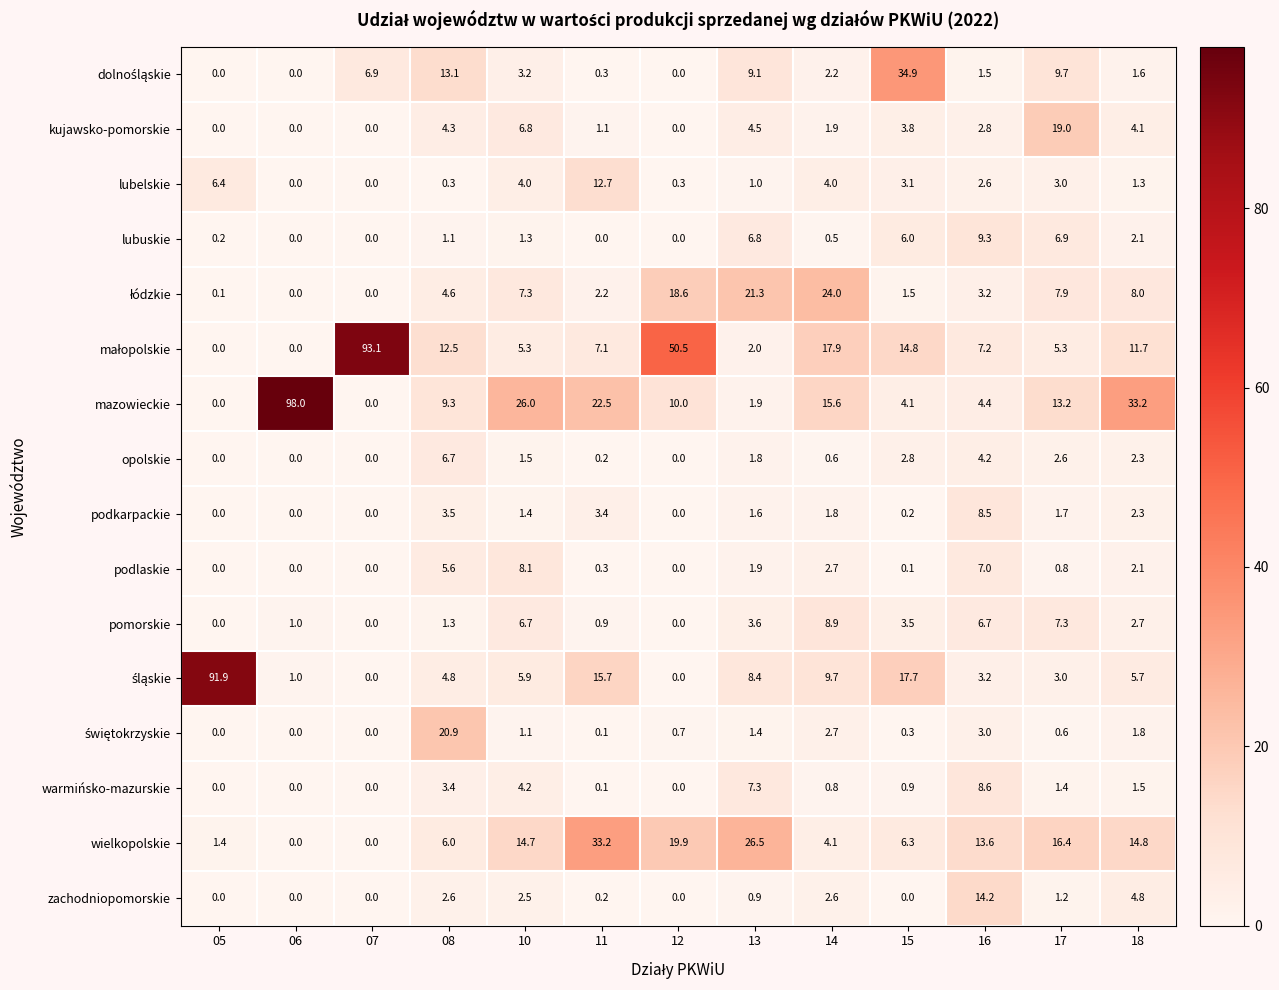

What is the maximum value shown in the chart?

98.0